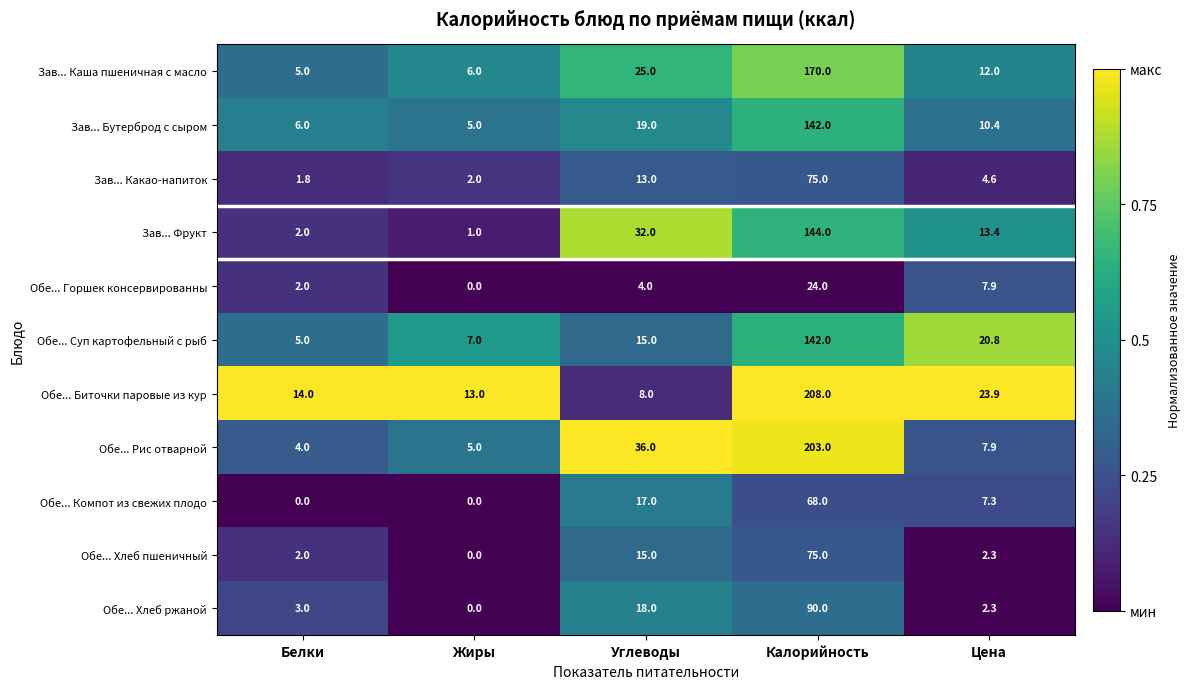

Between Белки and Жиры, which series saw the biggest shift?

Обе... Хлеб ржаной